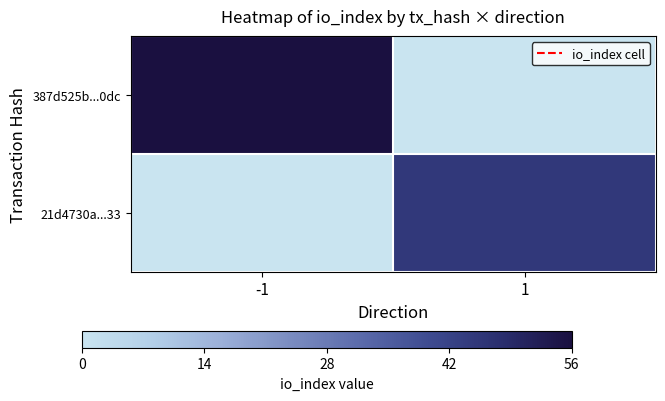

Between -1 and 1, which series saw the biggest shift?

387d525b...0dc